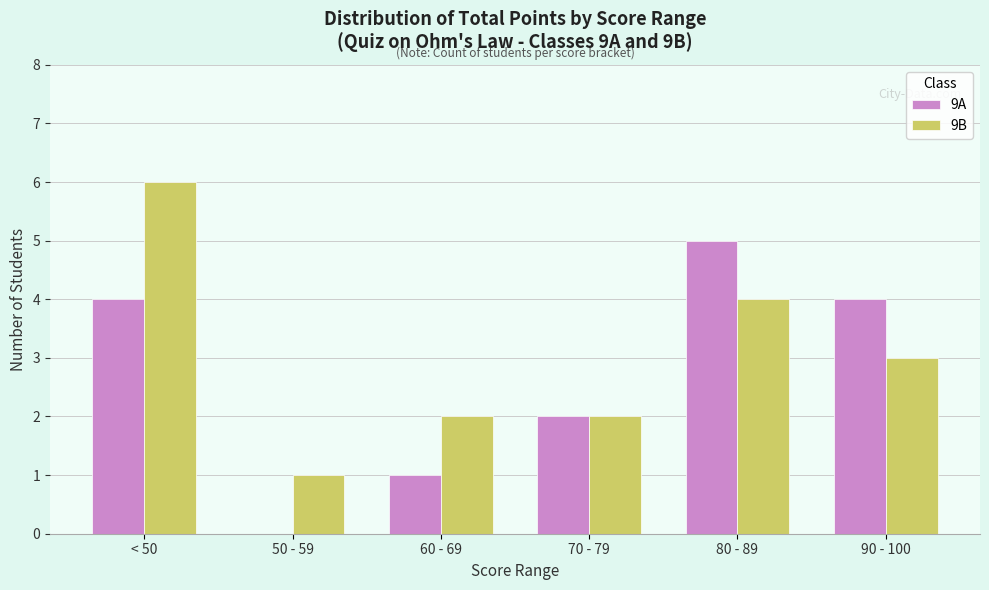

What is the sum of the 9B values at < 50 and 50 - 59?

7